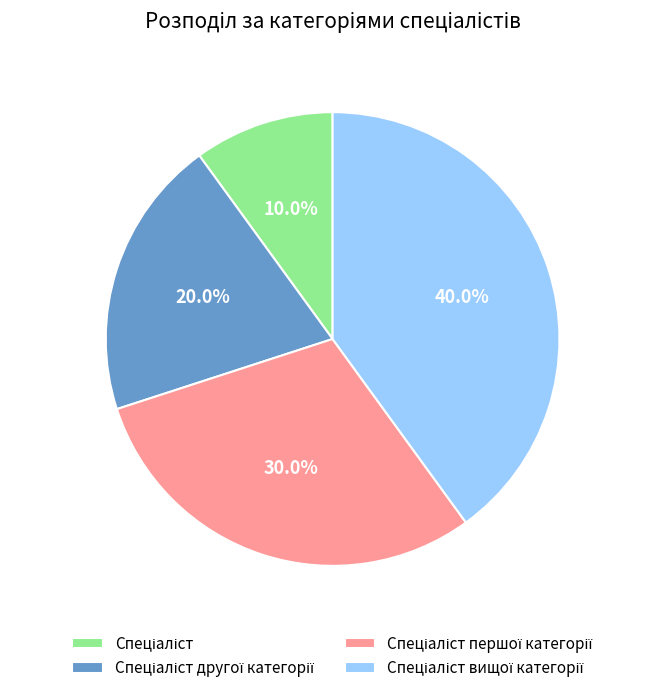

Does any single category account for the majority?

No